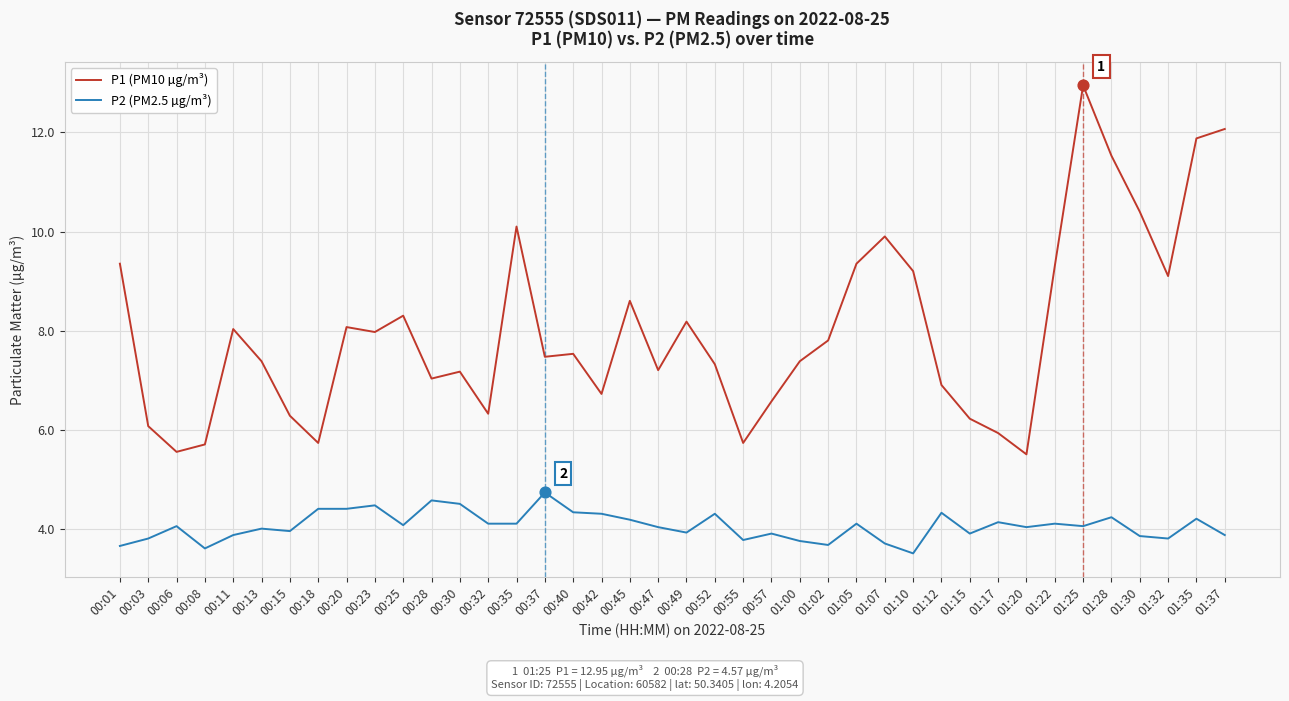

What are all the series names shown in the legend?

P1 (PM10 µg/m³), P2 (PM2.5 µg/m³)